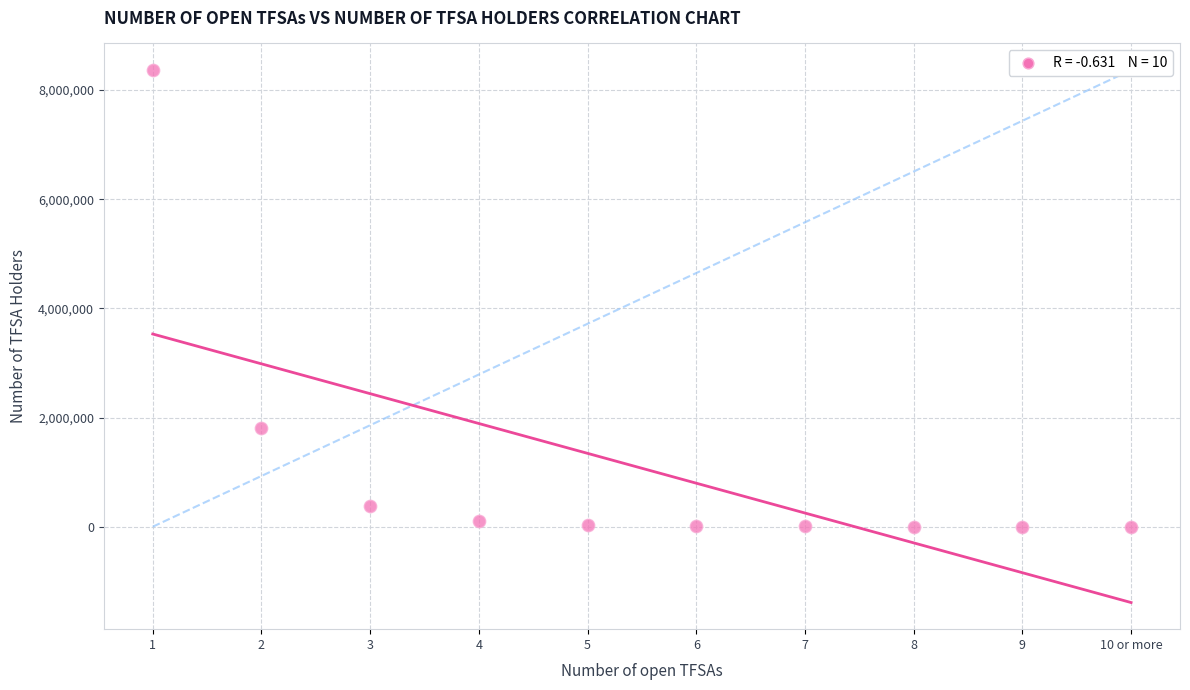

What is the range of Y values (max minus min)?

8363080